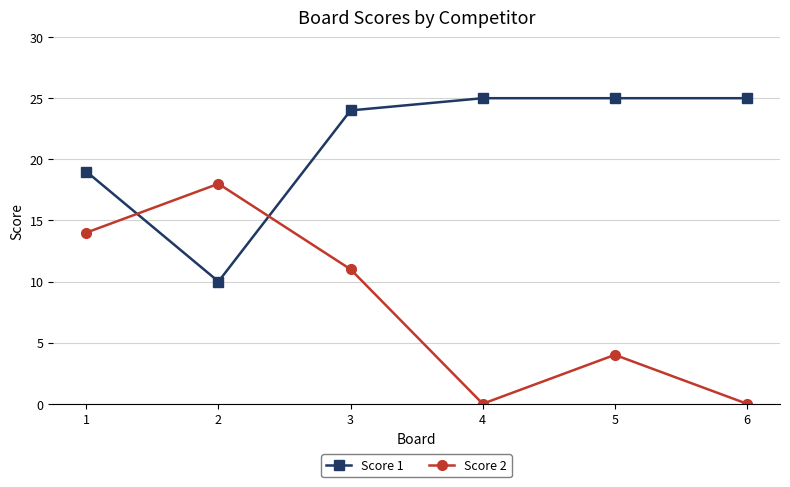

List the series in order of their peak value, lowest first.

Score 2, Score 1